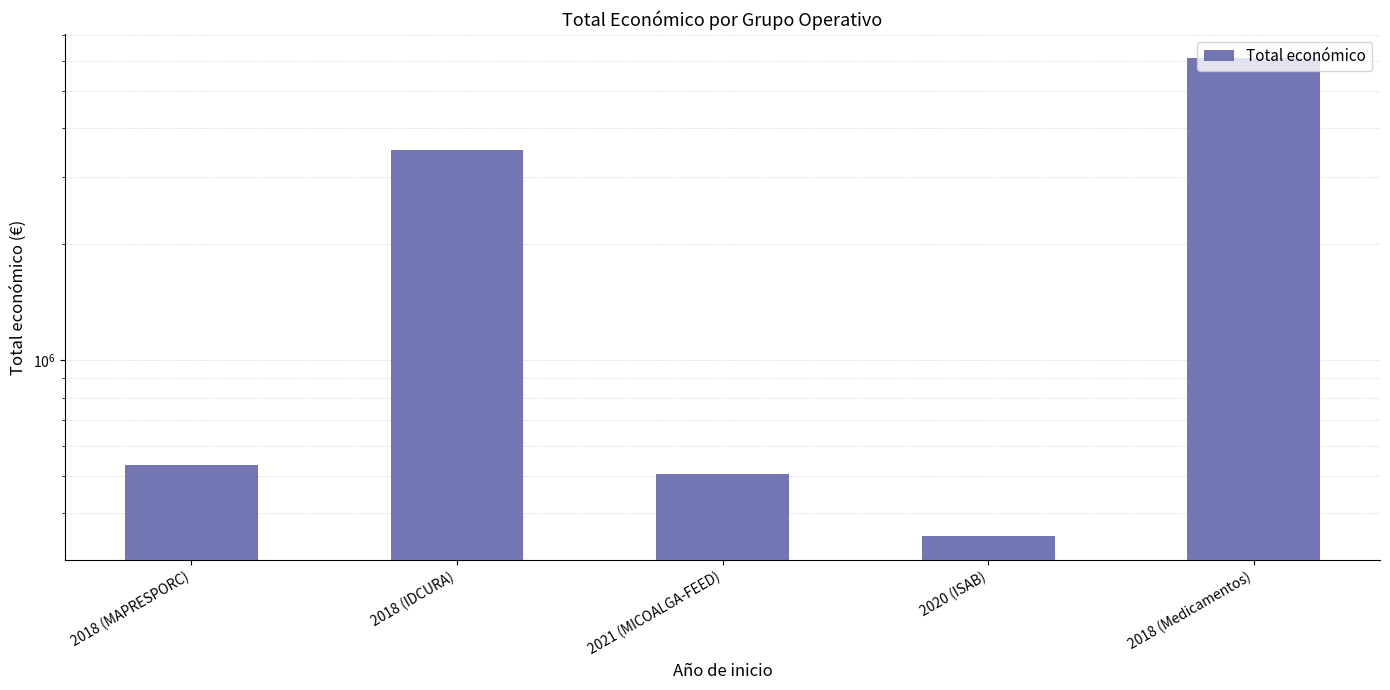

What is the label of the 5th bar from the left?

2018 (Medicamentos)